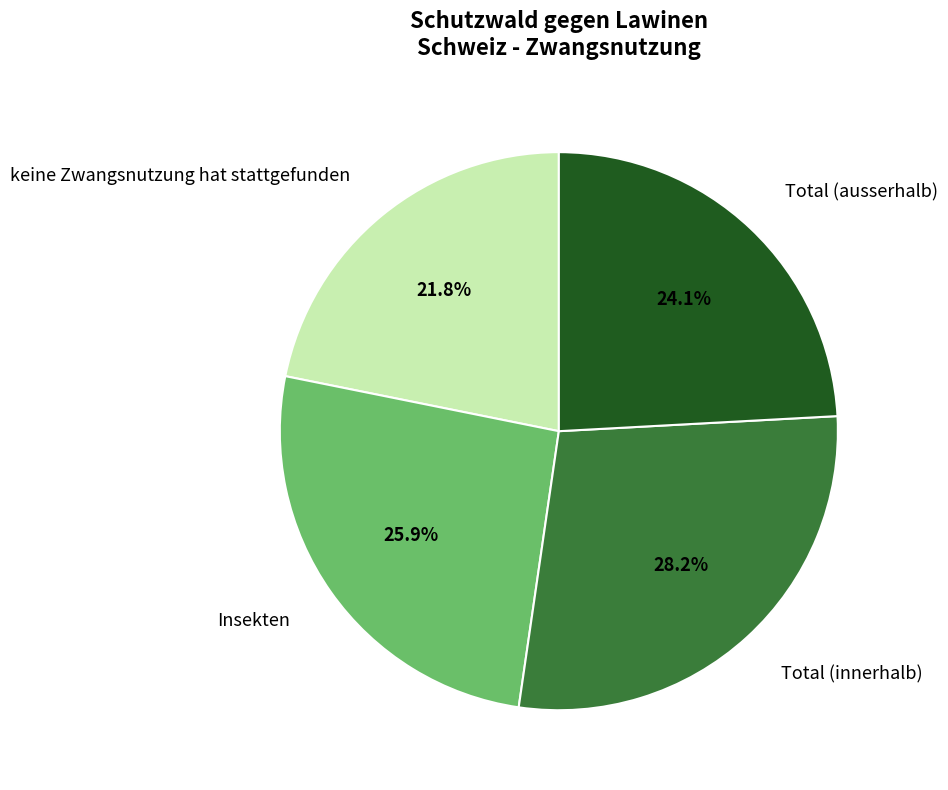

Is there any slice that represents more than half of the pie?

No